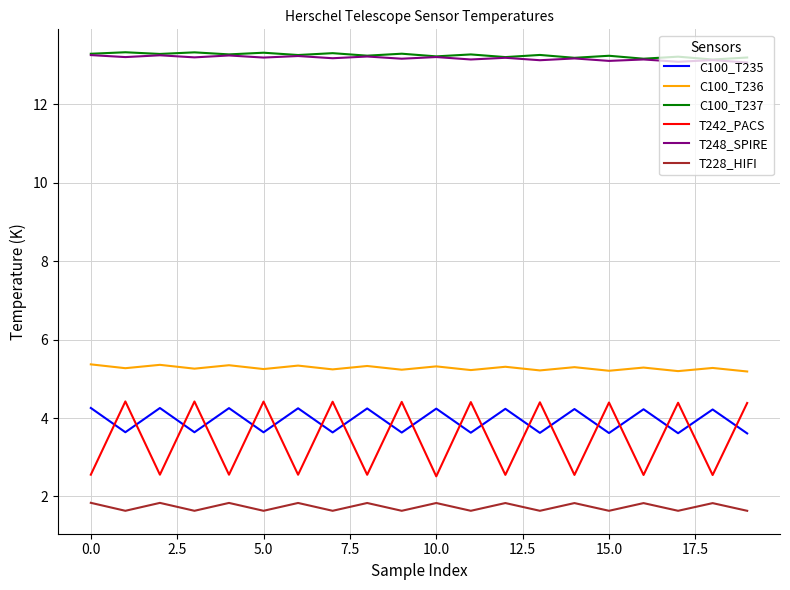

Which series has the largest range (max minus min)?

T242_PACS